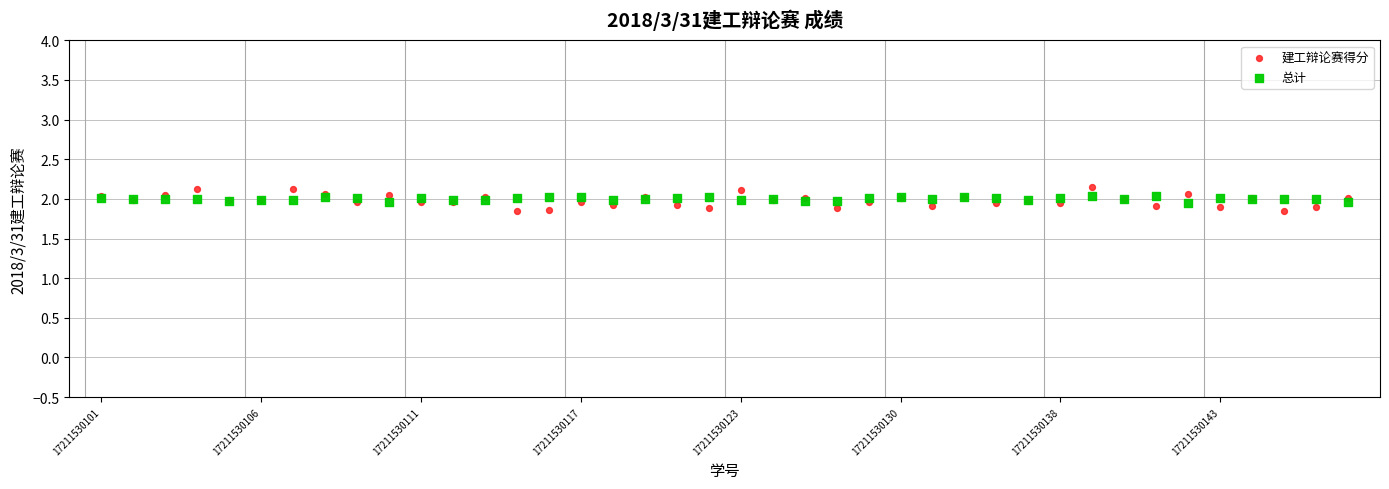

Which series has the widest spread of Y values?

建工辩论赛得分